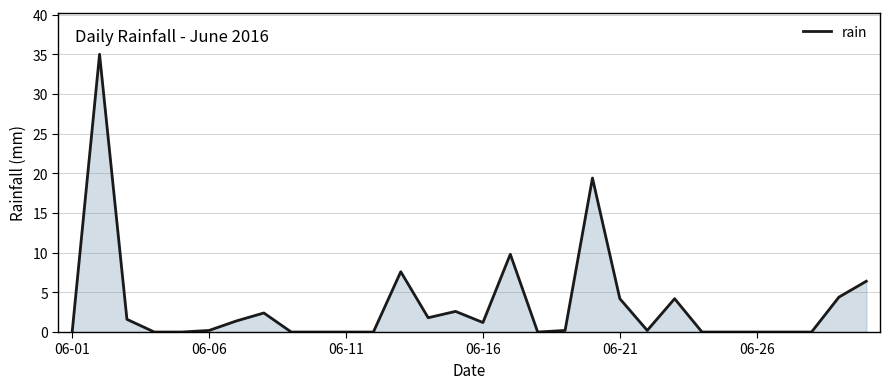

What is the maximum value shown in the chart?

35.0